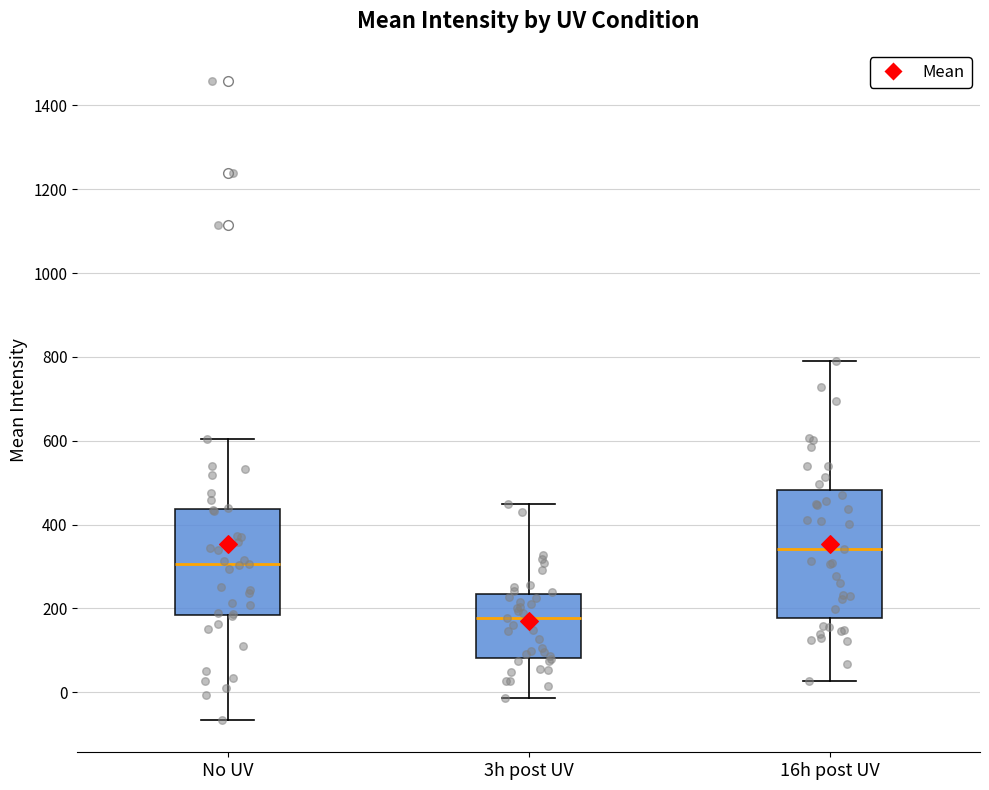

Reading left to right, transcribe this box plot: for each box, give where its median line is, the range the box spans, and where its two whiskers end, as read against the y-axis. The values are not printed on the chart, so give them approximately, as read against the axis.

No UV: median 300, box 180 to 440, whiskers -60 to 600
3h post UV: median 180, box 80 to 240, whiskers -20 to 440
16h post UV: median 340, box 180 to 480, whiskers 20 to 800